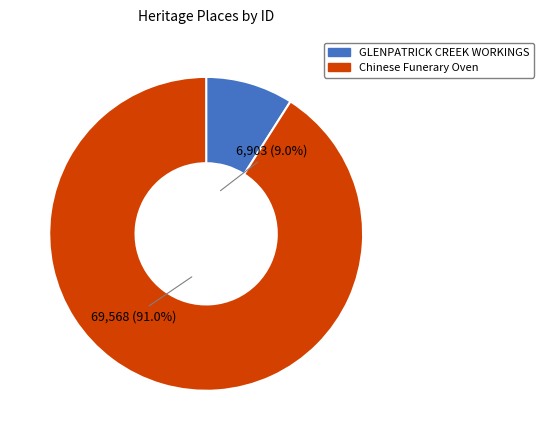

To the nearest percent, what percentage of the pie is Chinese Funerary Oven?

91%